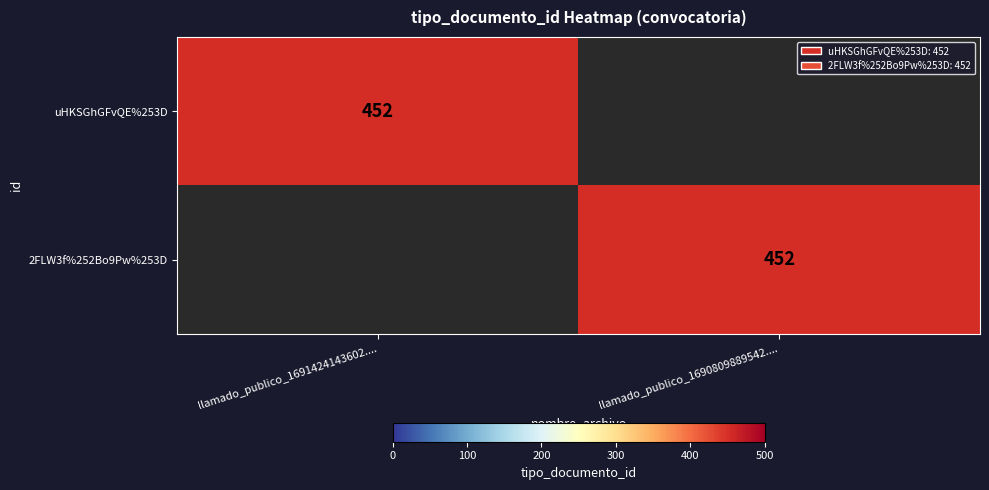

Is it true that uHKSGhGFvQE%253D equals 226 at llamado_publico_1691424143602....?

False